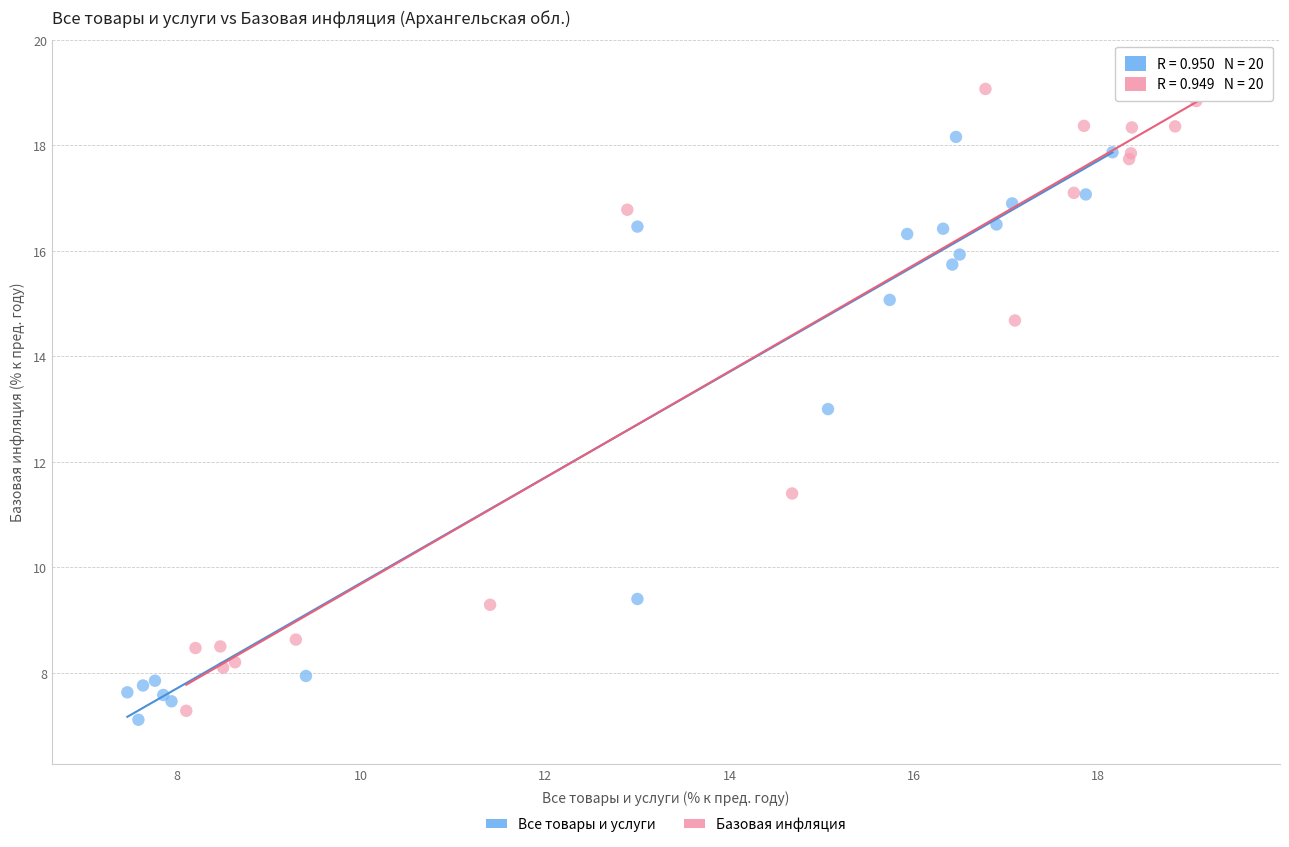

Which series reaches the minimum Y coordinate?

Все товары и услуги